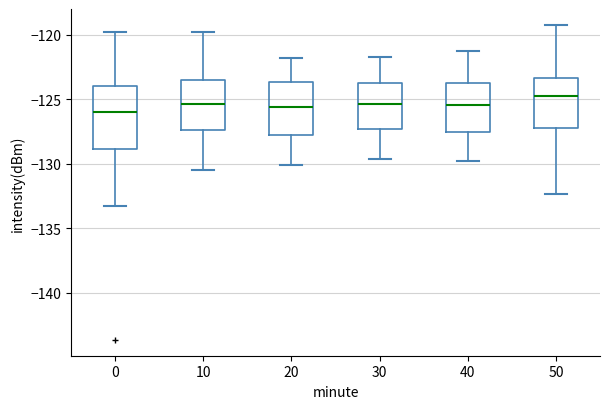

Reading left to right, read every box against the y-axis: the position of its median line, the range the box covers, and the ends of its whiskers. The values are not printed on the chart, so give them approximately, as read against the axis.

0: median -126.0, box -129.0 to -124.0, whiskers -133.0 to -120.0
10: median -125.5, box -127.5 to -123.5, whiskers -130.5 to -120.0
20: median -125.5, box -127.5 to -123.5, whiskers -130.0 to -122.0
30: median -125.5, box -127.5 to -123.5, whiskers -129.5 to -121.5
40: median -125.5, box -127.5 to -124.0, whiskers -130.0 to -121.5
50: median -124.5, box -127.0 to -123.5, whiskers -132.5 to -119.0